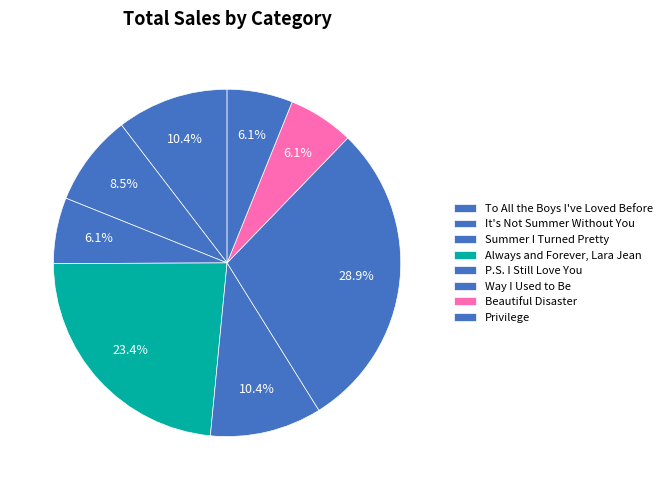

Which category has the biggest portion of the pie?

Way I Used to Be